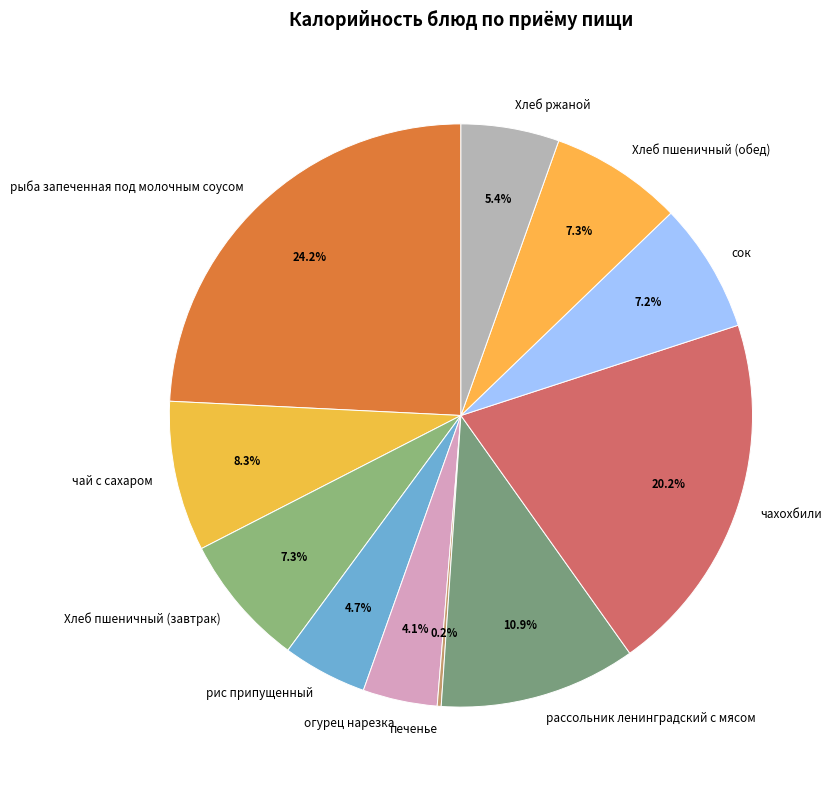

Which slice is the largest?

рыба запеченная под молочным соусом